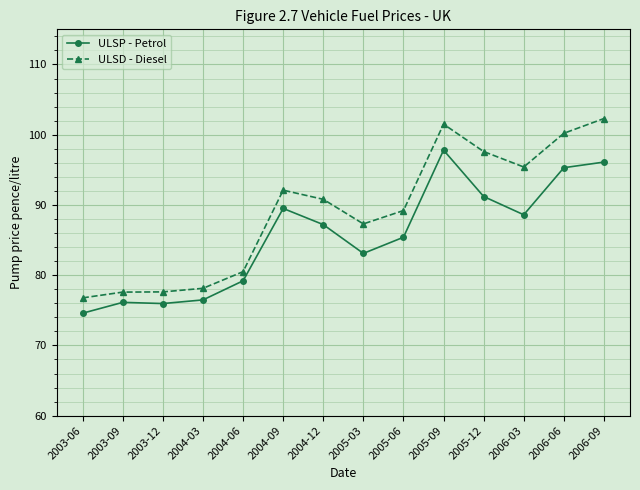

What is the difference between the ULSD - Diesel values at 2003-12 and 2004-03?

0.5